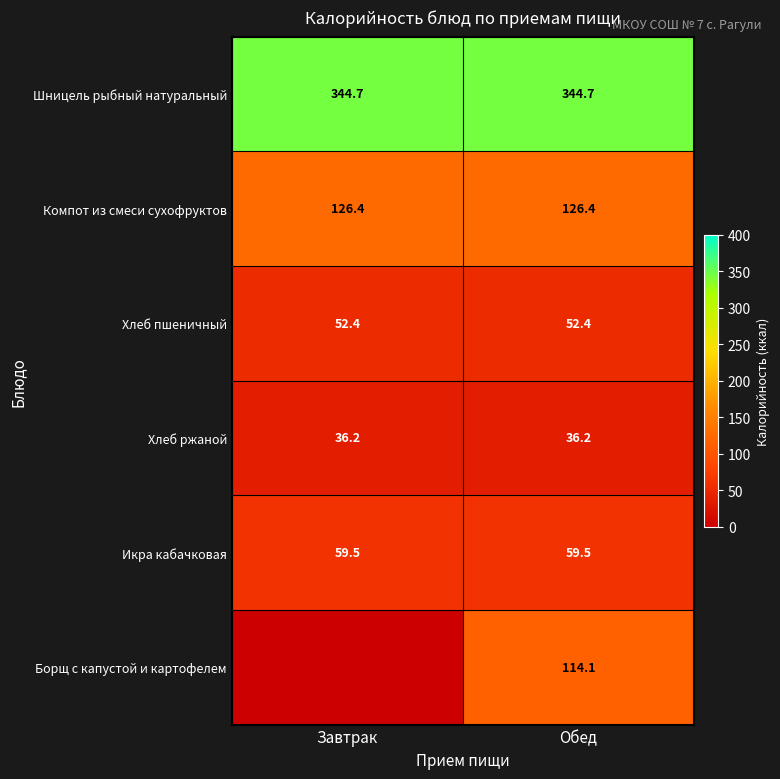

What is the highest value of the Хлеб ржаной series?

36.2